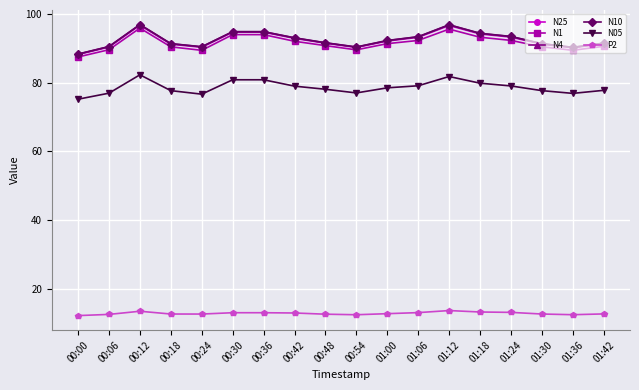

What position from the left is 00:36?

7